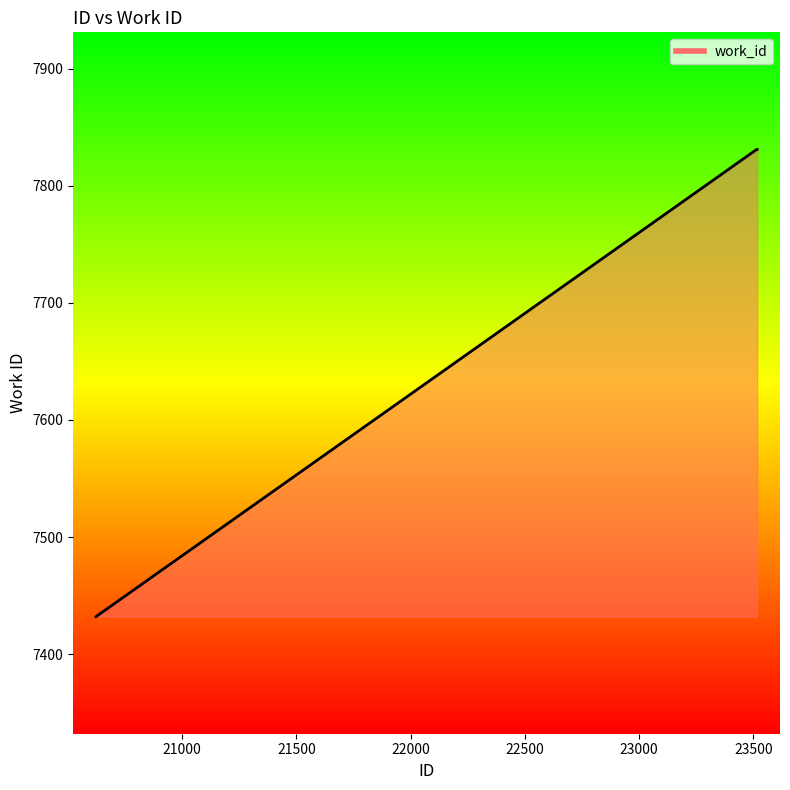

True or false: the data shows 11088 at 21000.

False